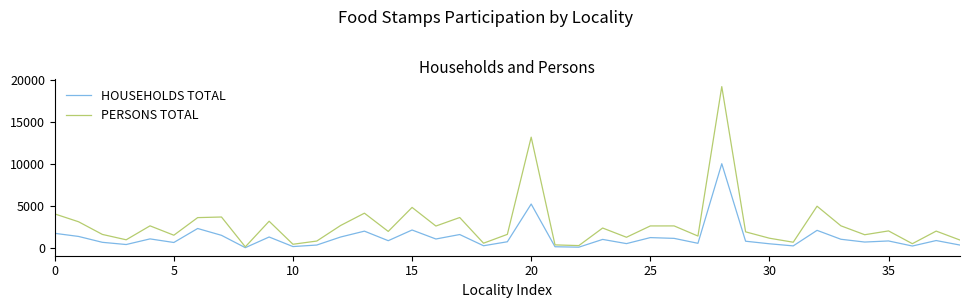

List the series in order of their overall mean, lowest first.

HOUSEHOLDS TOTAL, PERSONS TOTAL